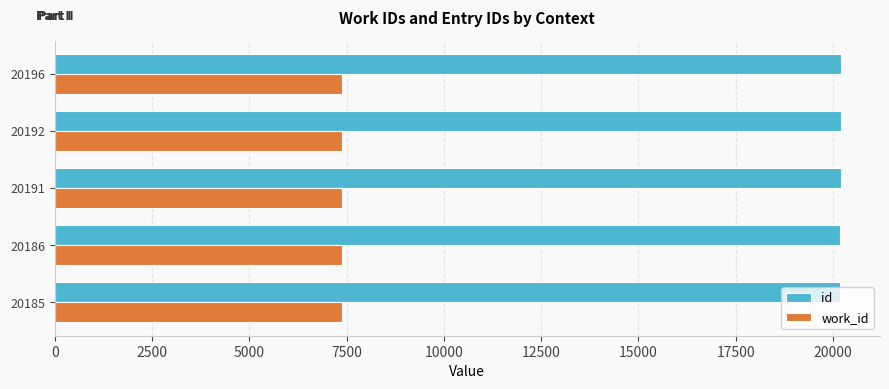

Is the value of id at 20186 greater than the value of work_id at 20192?

Yes